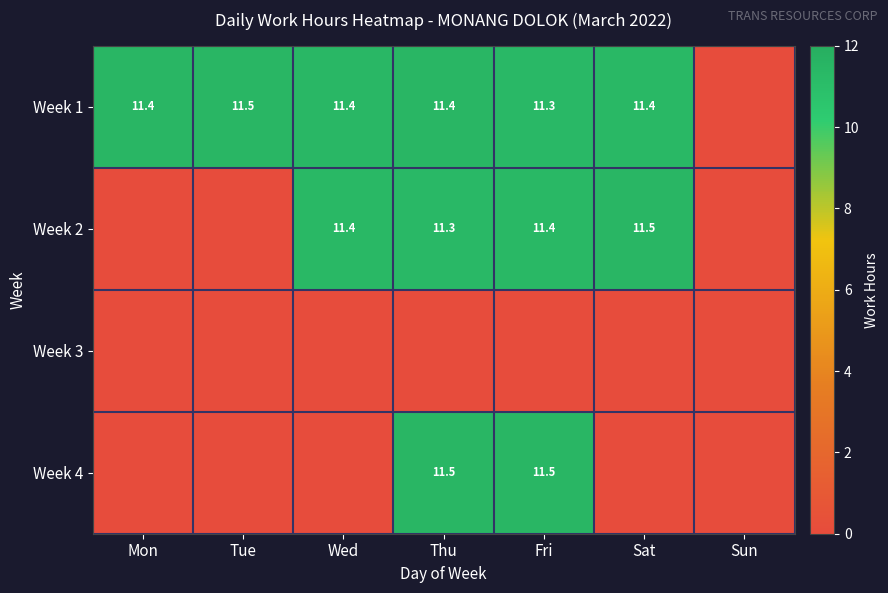

The Week 1 series shows 3.3 at Wed. True or false?

False